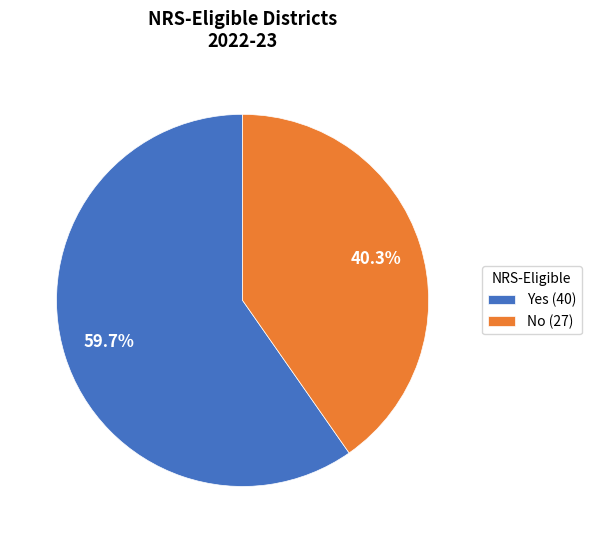

True or false: No accounts for 54% of the total.

False